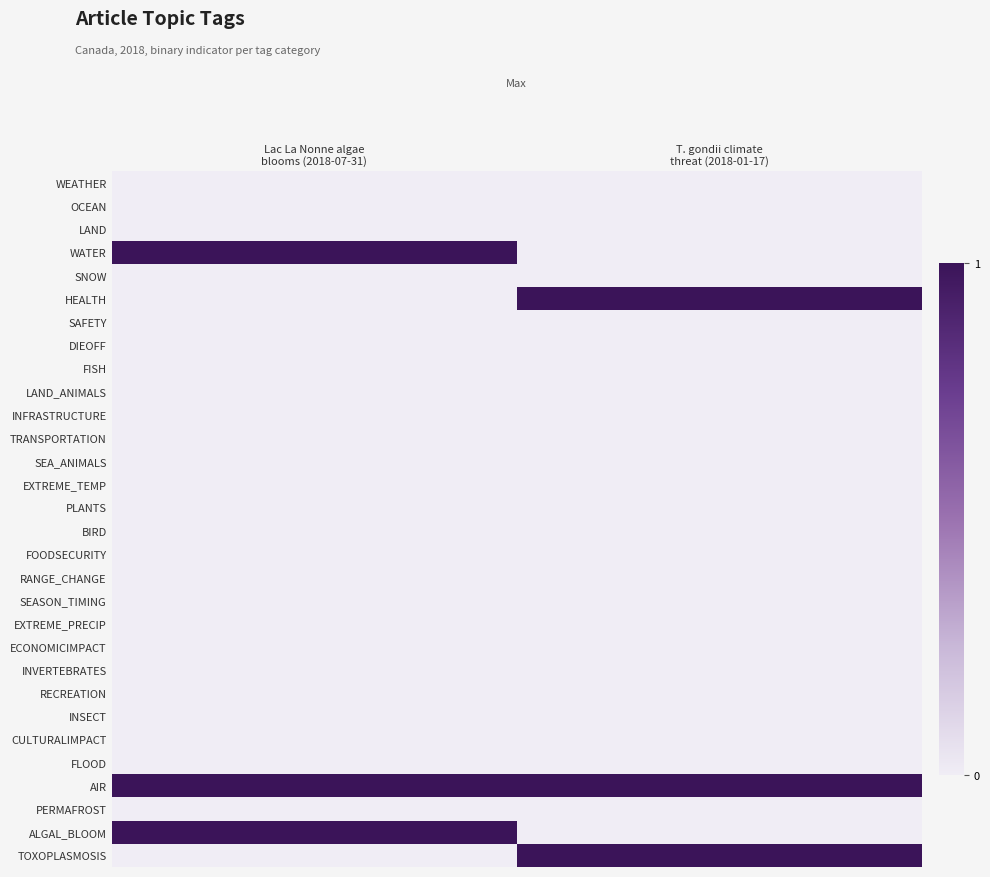

What is the total value across all series at Lac La Nonne algae
blooms (2018-07-31)?

3